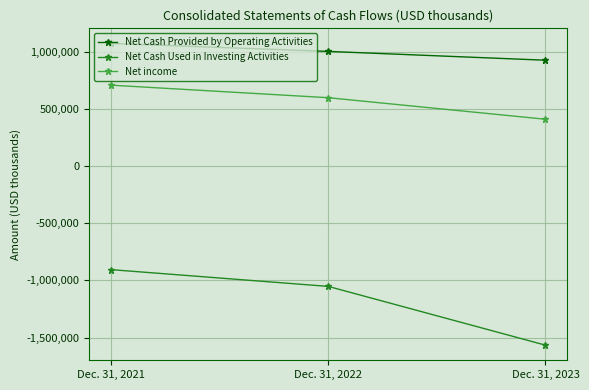

What is the value of the Net income point at the 3rd from the left?

410122